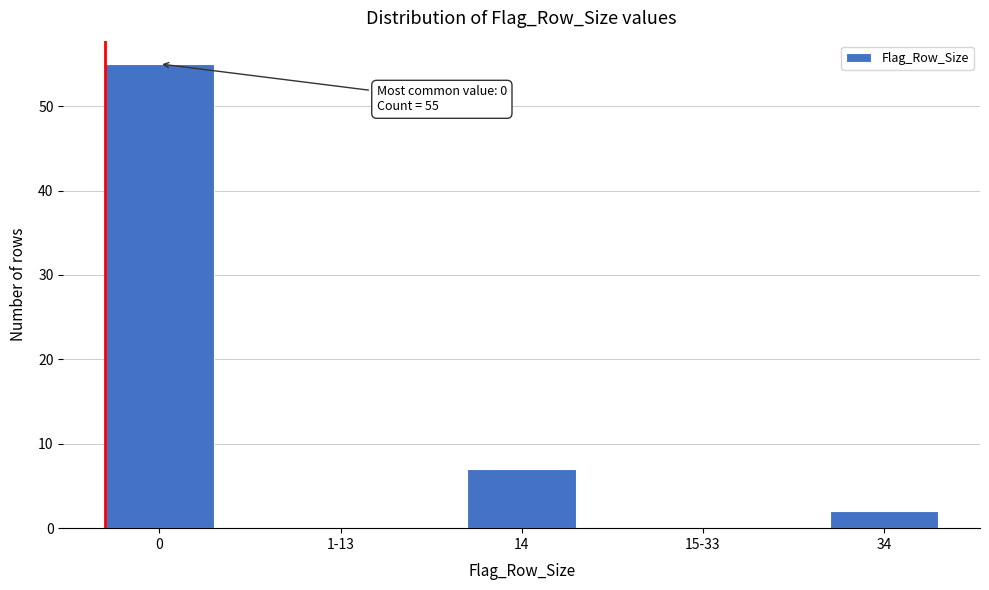

Reading left to right, transcribe all the data shown in this chart.

0=55	1-13=0	14=7	15-33=0	34=2